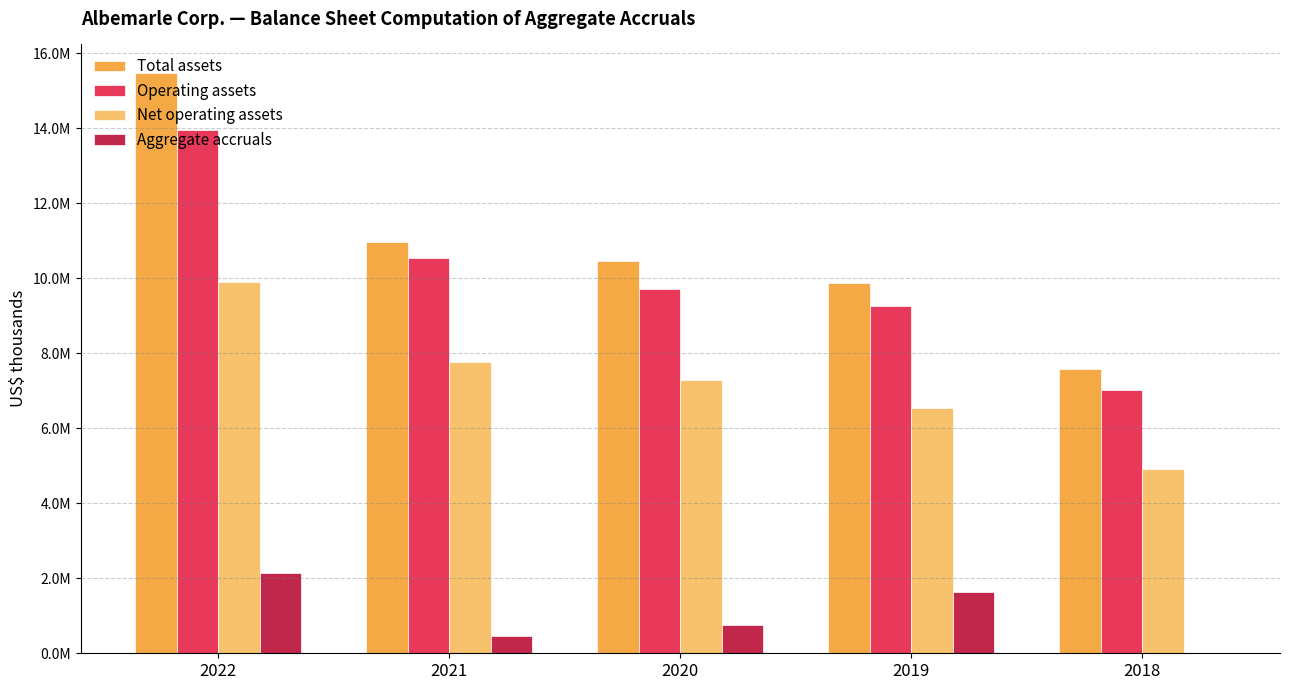

What are all the series names shown in the legend?

Total assets, Operating assets, Net operating assets, Aggregate accruals